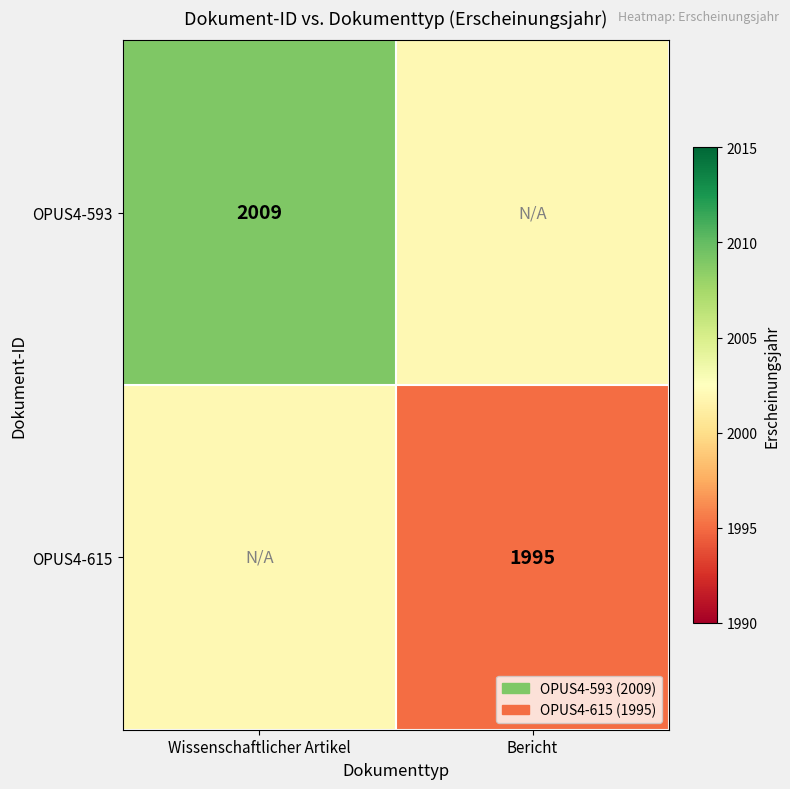

True or false: OPUS4-615 has a value of 1995 at Bericht.

True